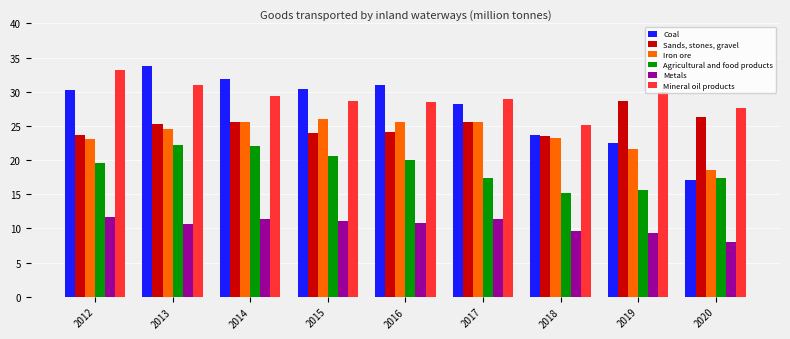

What is the spread (max minus min) of values at 2019?

20.7